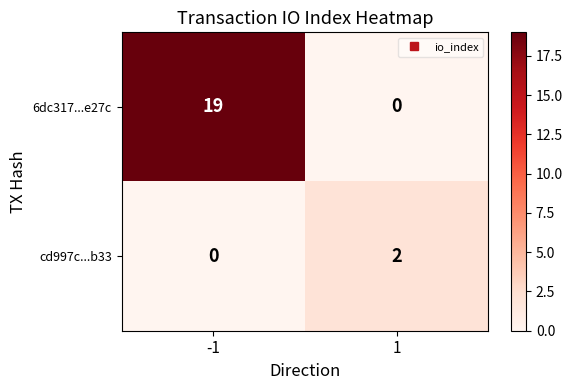

Reading right to left, list all the values displayed in this chart.

6dc317...e27c: 1=0	-1=19
cd997c...b33: 1=2	-1=0